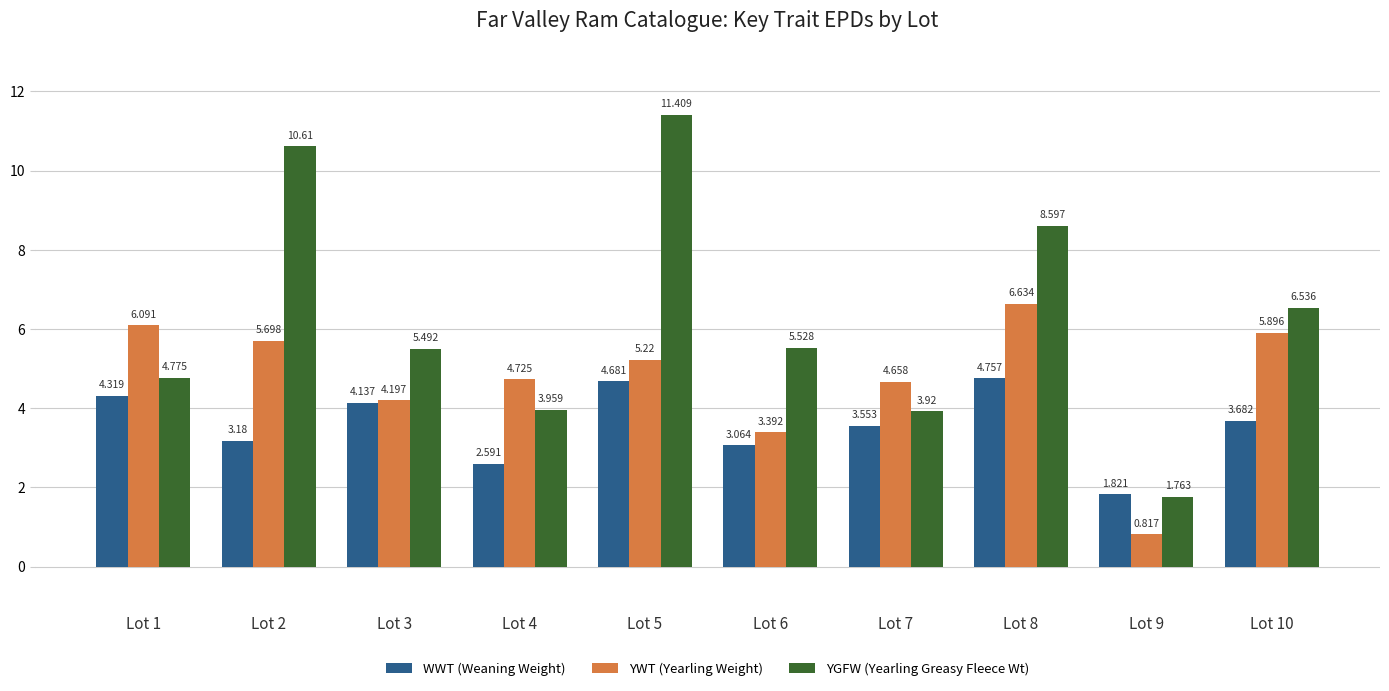

How many bars are there in each group?

3